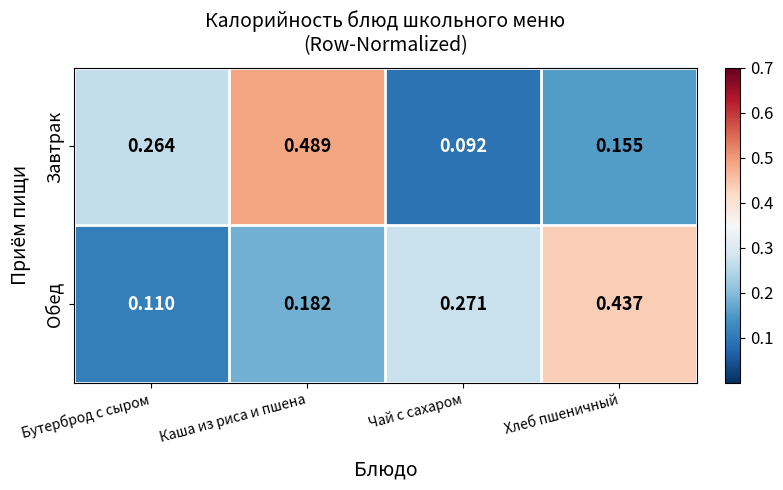

Which series has the largest range (max minus min)?

Завтрак